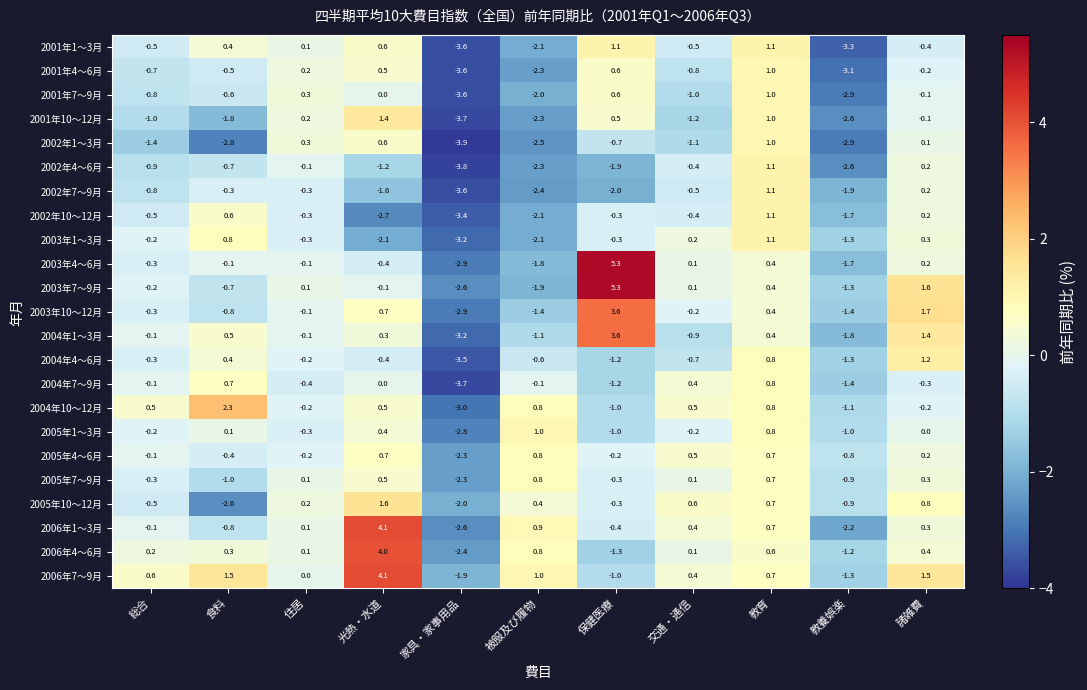

What is the sum of the 2003年1～3月 values at 保健医療 and 住居?

-0.6